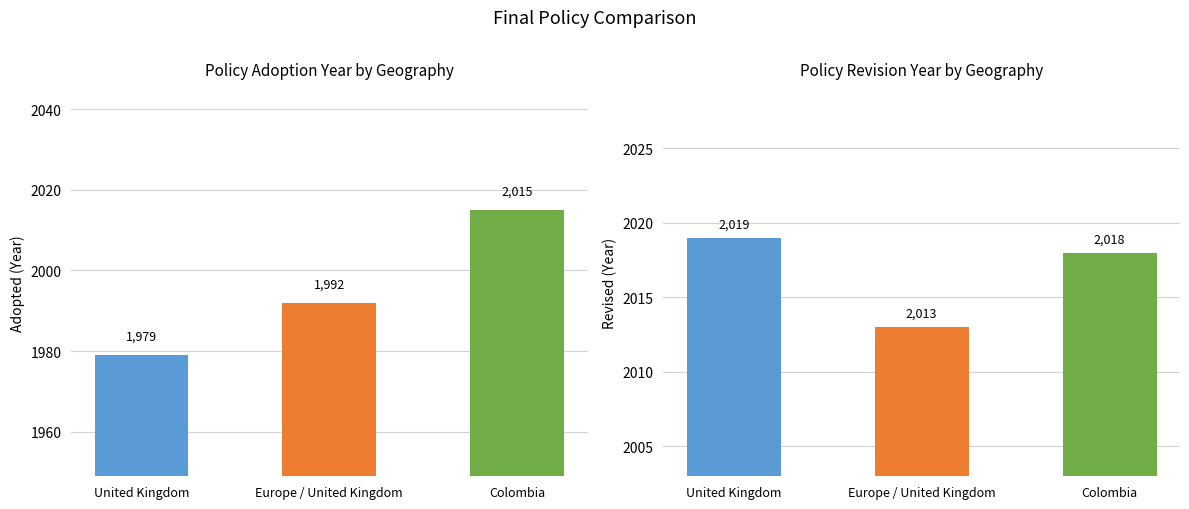

What is the average value of the Revised series?

2017